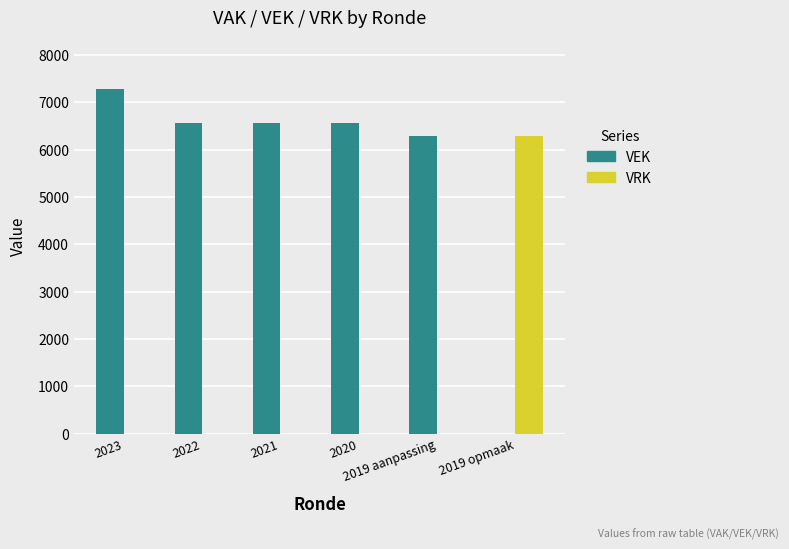

The value of VRK at 2020 is -3695. True or false?

False